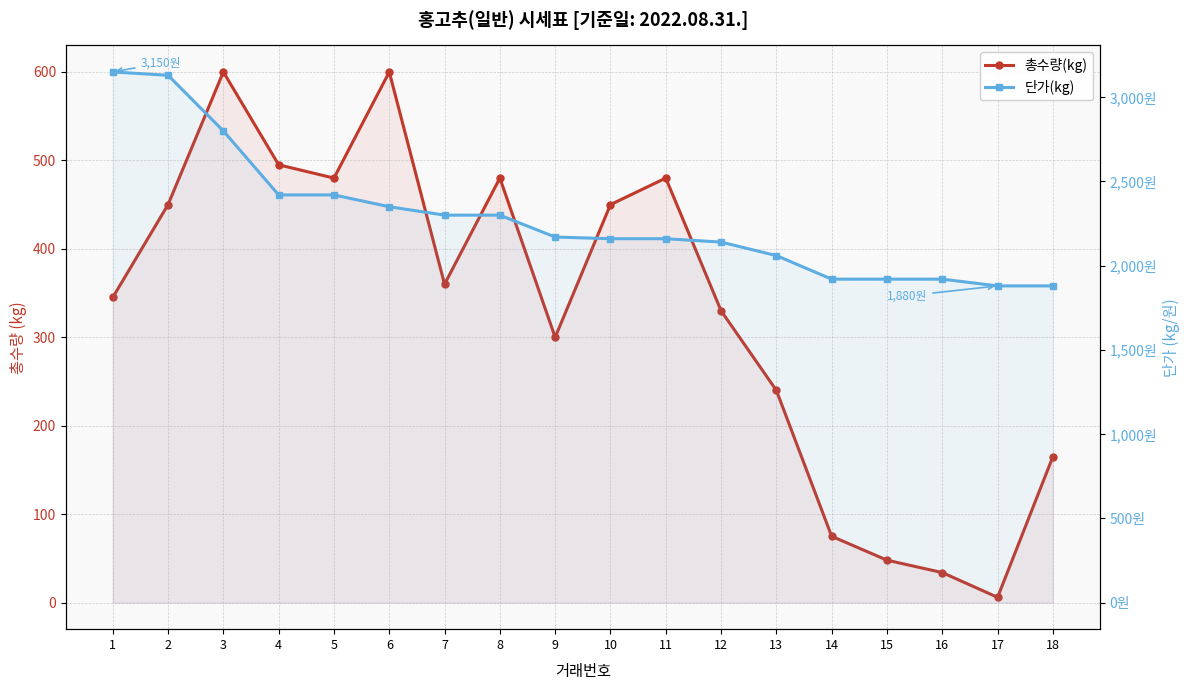

At which category is the sum across all series the highest?

2